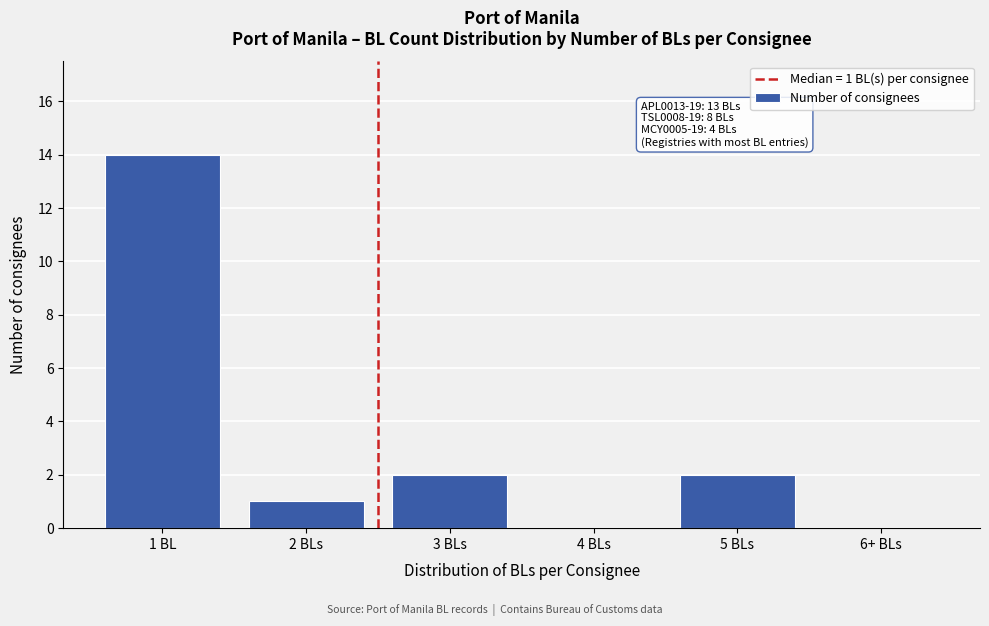

Reading left to right, what are all the values shown in this chart?

1 BL=14	2 BLs=1	3 BLs=2	4 BLs=0	5 BLs=2	6+ BLs=0